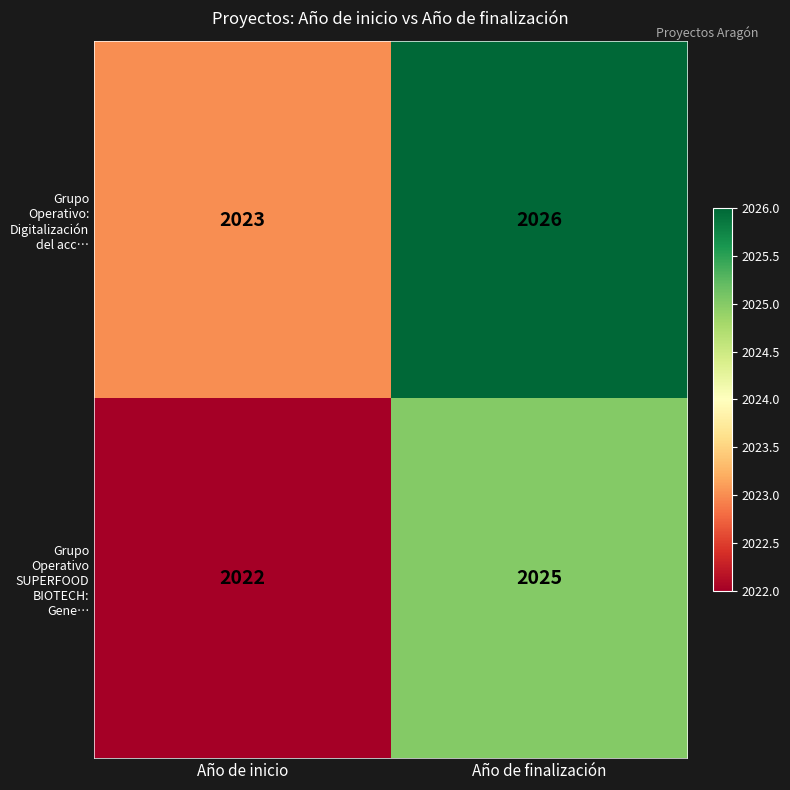

At Año de finalización, list the series in order from smallest to largest.

Grupo Operativo SUPERFOOD BIOTECH: Gene…, Grupo Operativo: Digitalización del acc…